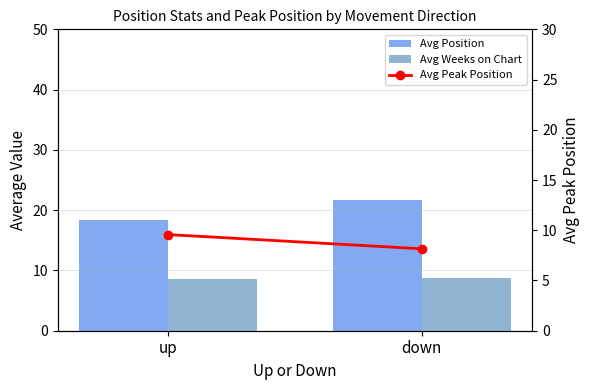

Which category has the lowest value in the Avg Position series?

up